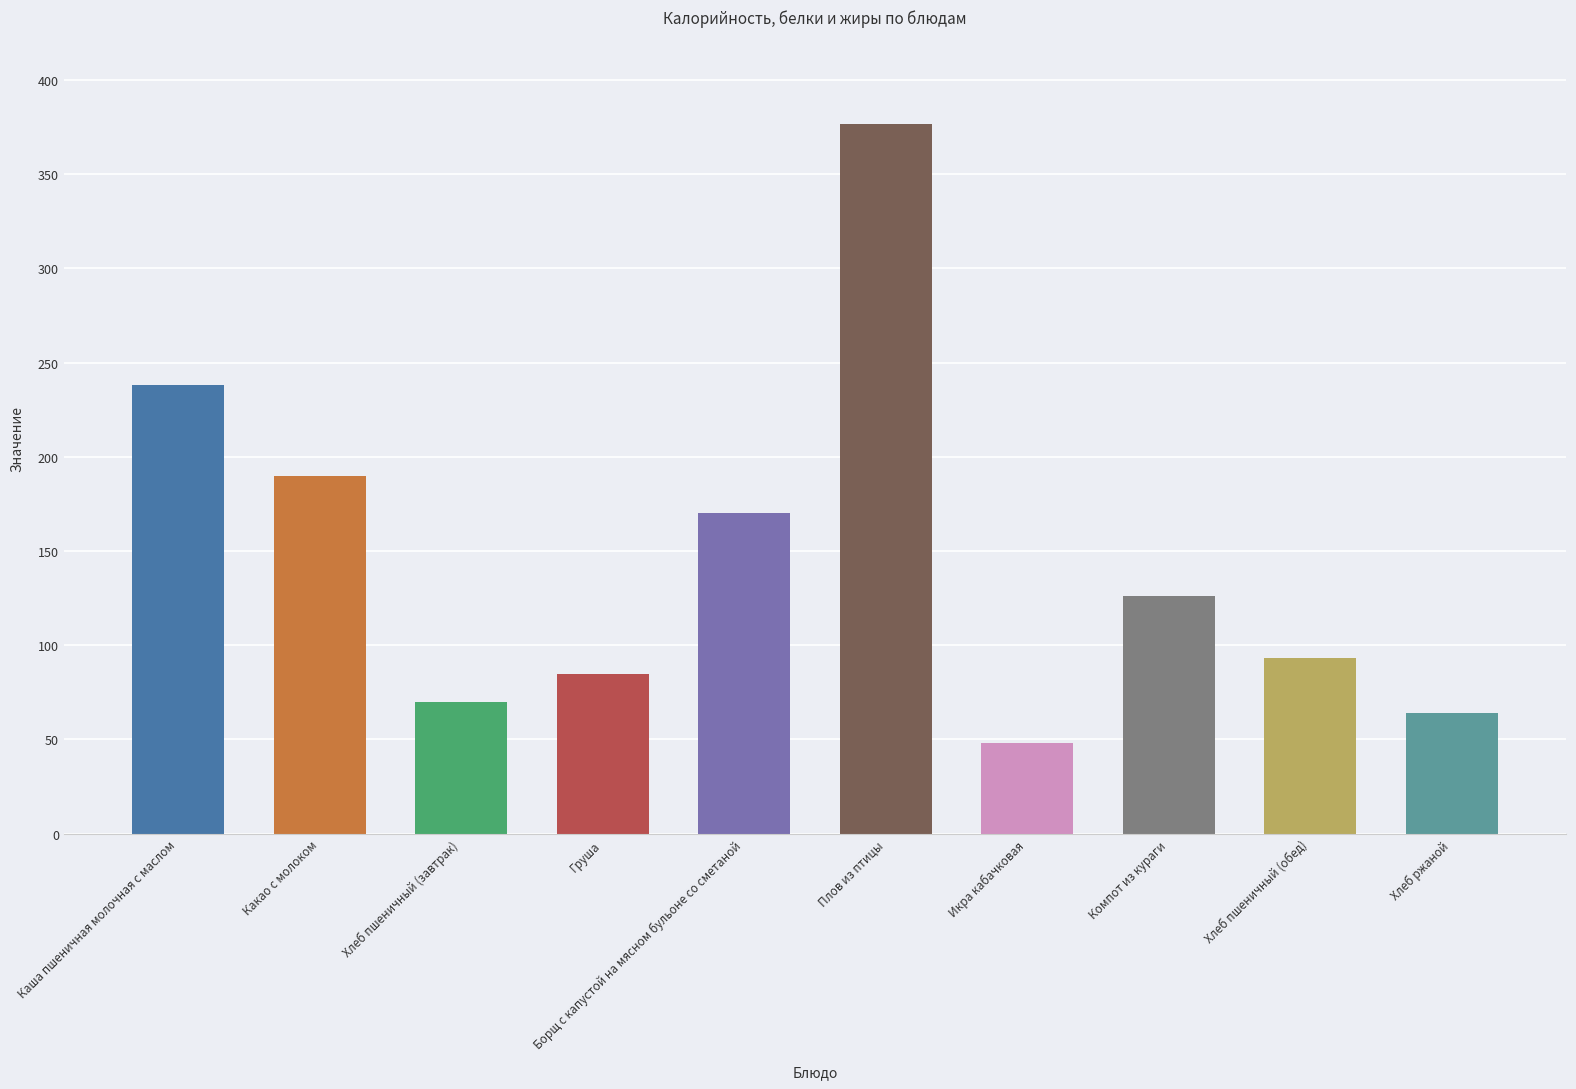

What is the label of the 9th bar from the left?

Хлеб пшеничный (обед)